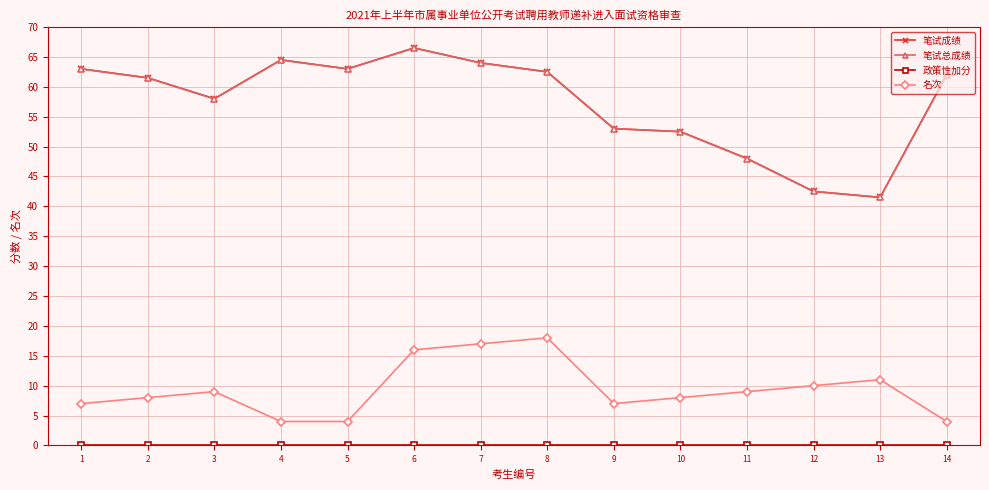

Is this an area chart (filled region under the line)?

No